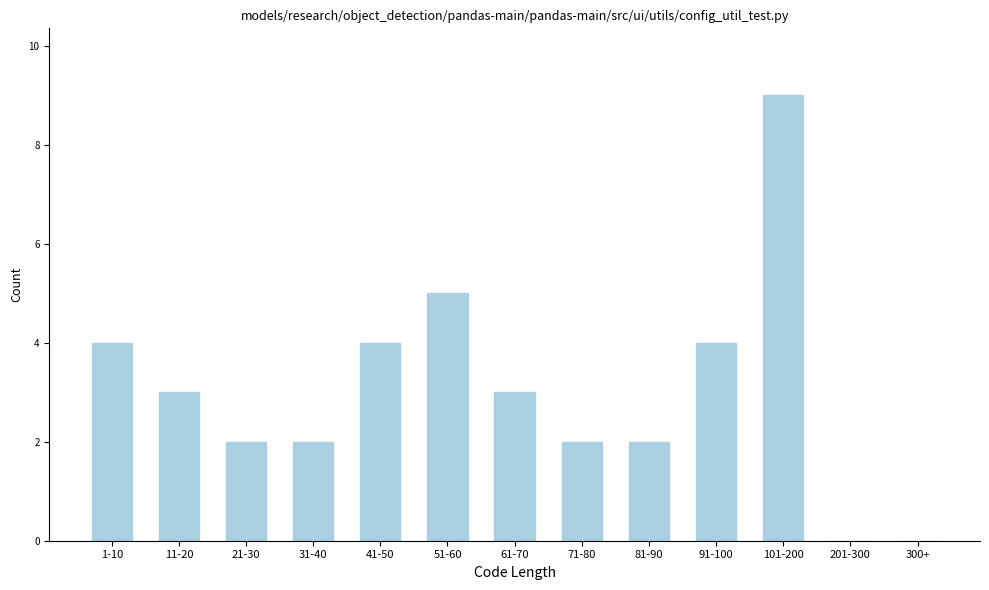

Reading right to left, extract all data points from this chart.

300+=0	201-300=0	101-200=9	91-100=4	81-90=2	71-80=2	61-70=3	51-60=5	41-50=4	31-40=2	21-30=2	11-20=3	1-10=4